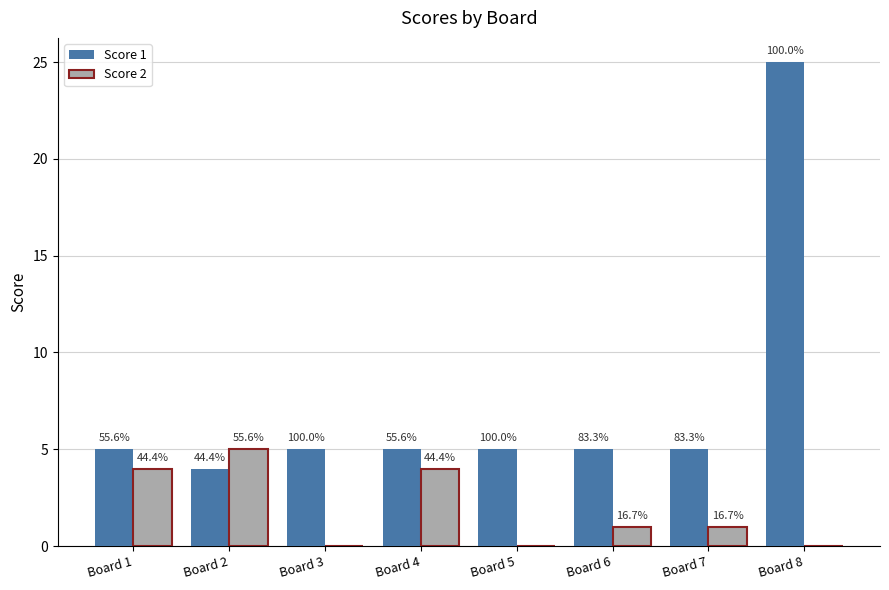

What is the difference between the highest and lowest values at Board 1?

1